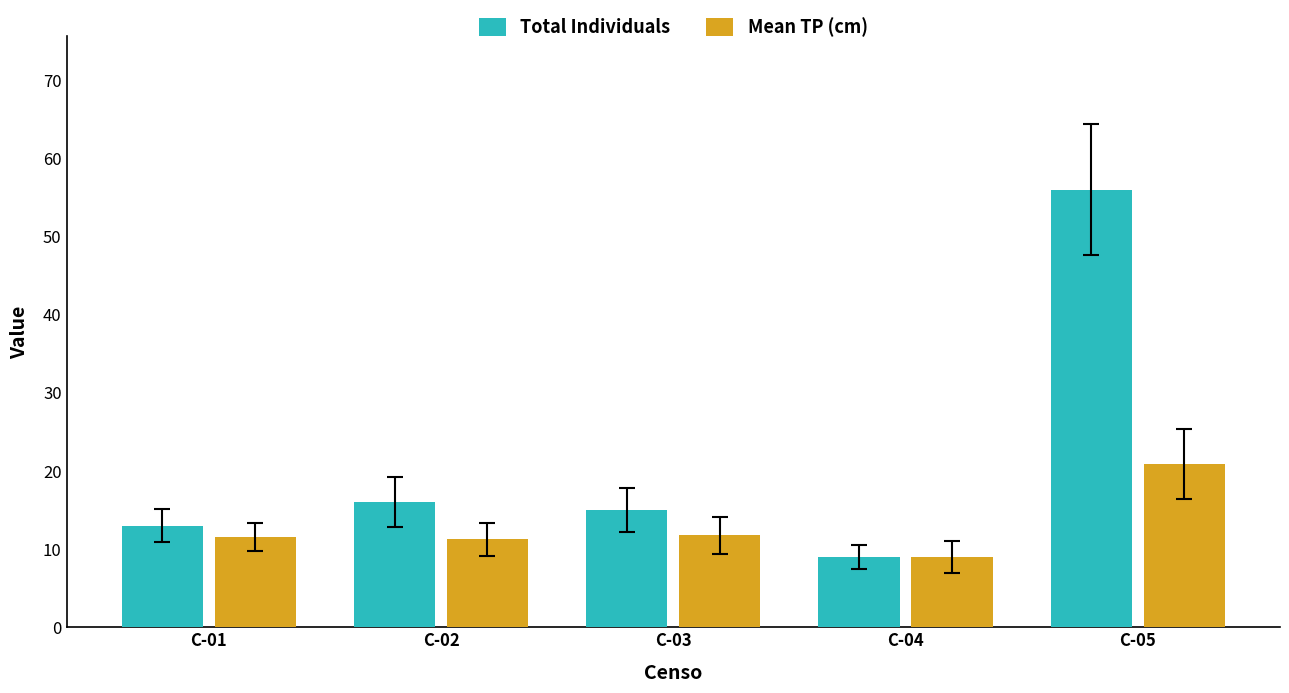

Count the number of categories in the chart.

5